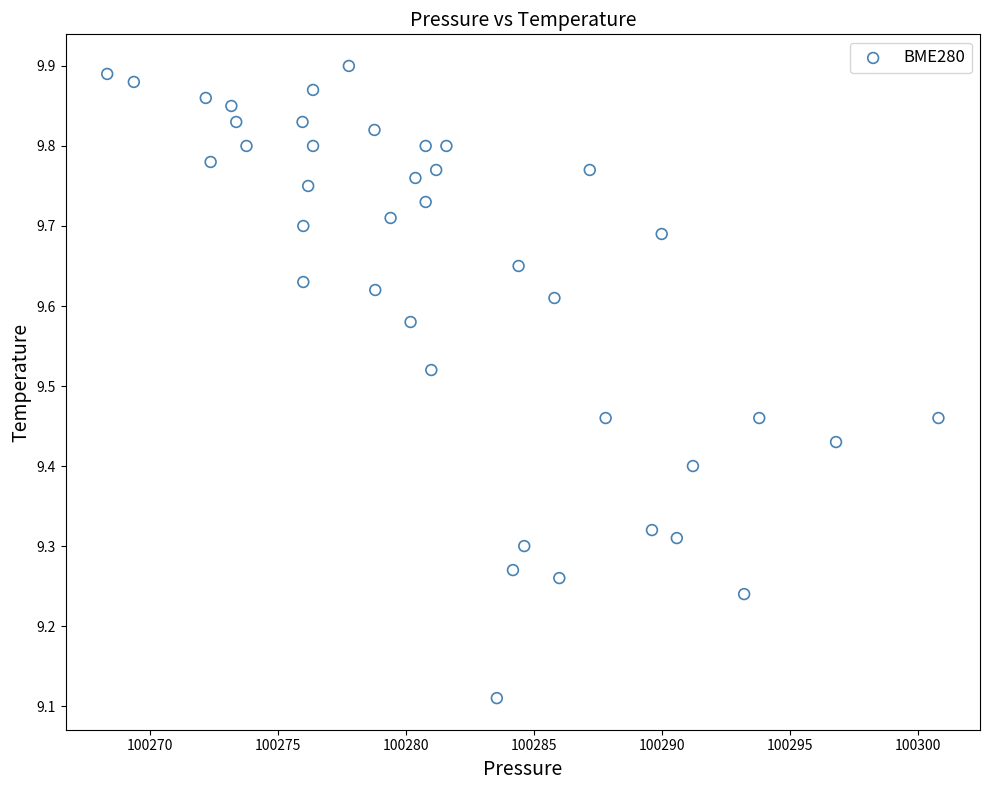

What is the range of X values (max minus min)?

32.5